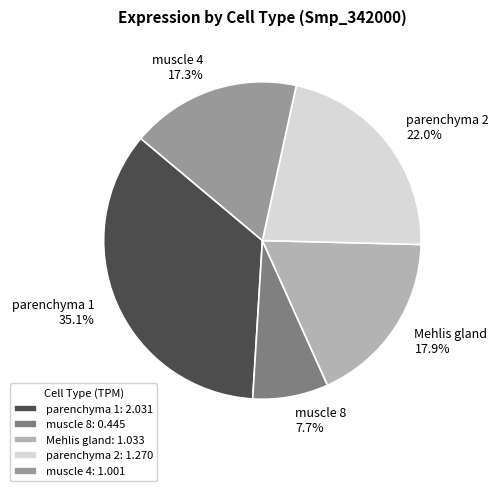

Does any single category account for the majority?

No